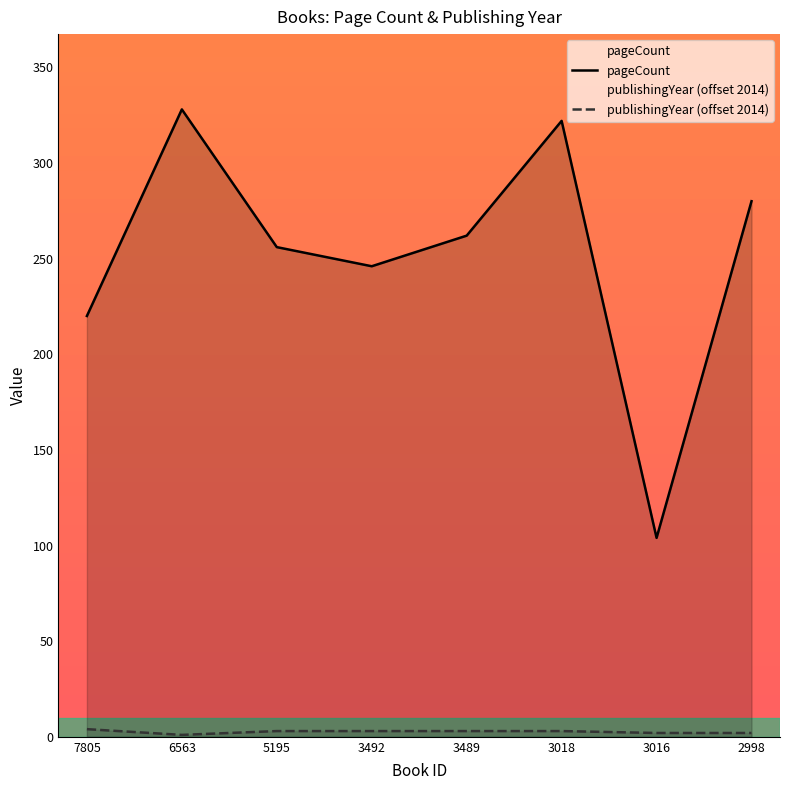

Rank the series at 3016 from lowest to highest value.

publishingYear (offset 2014), pageCount